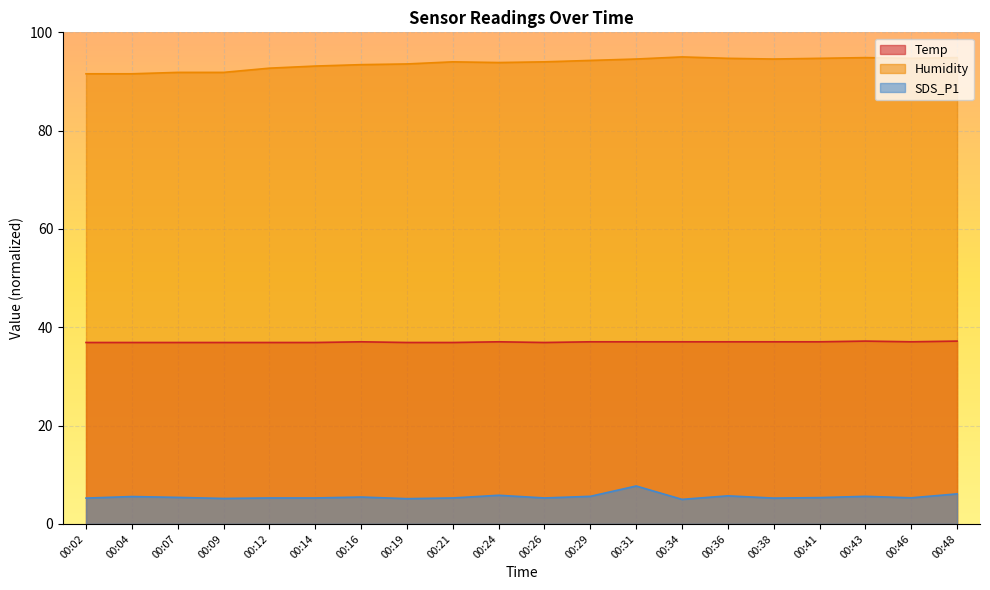

In Humidity, how many points are higher than both neighbors (excluding endpoints)?

3